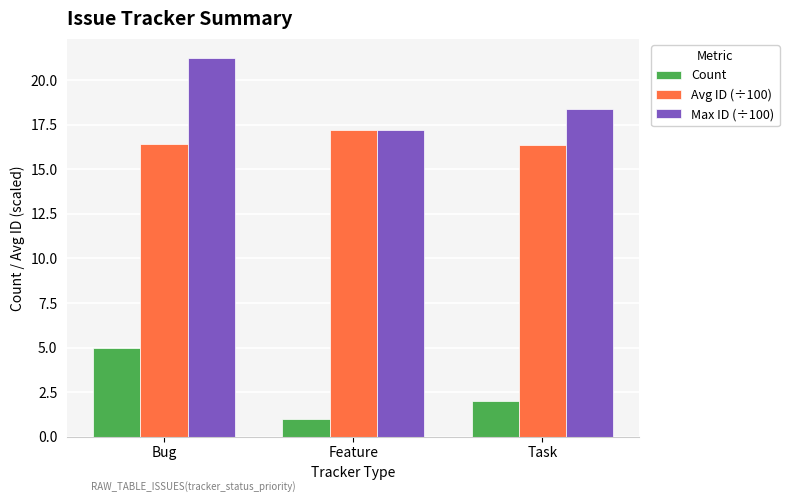

What is the smallest value displayed?

1.0